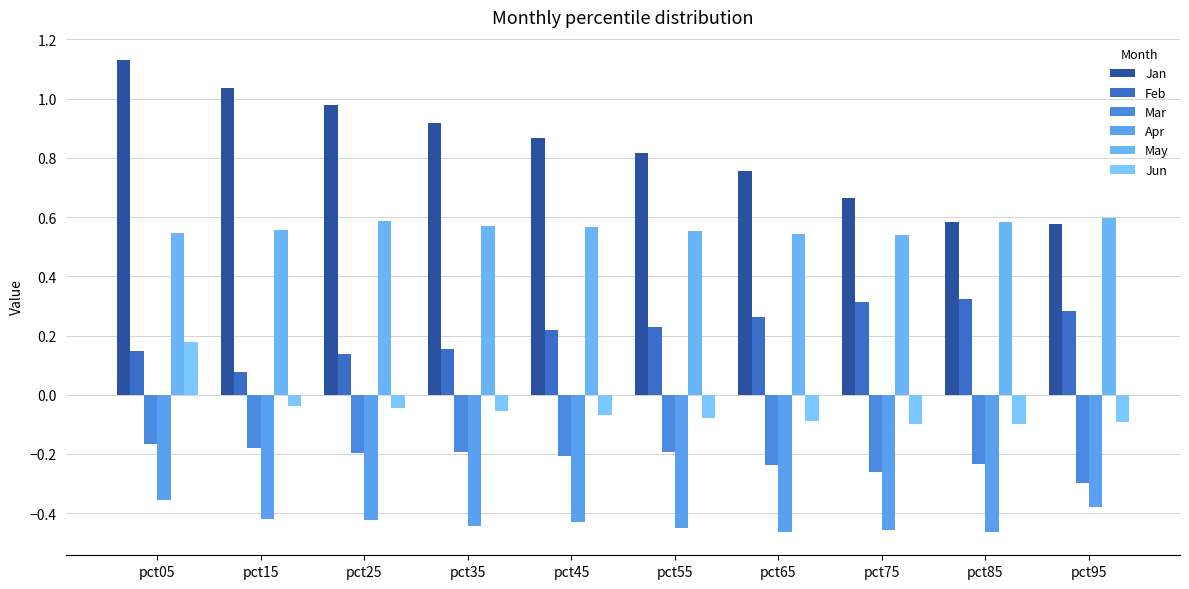

How many bars are there in each group?

6